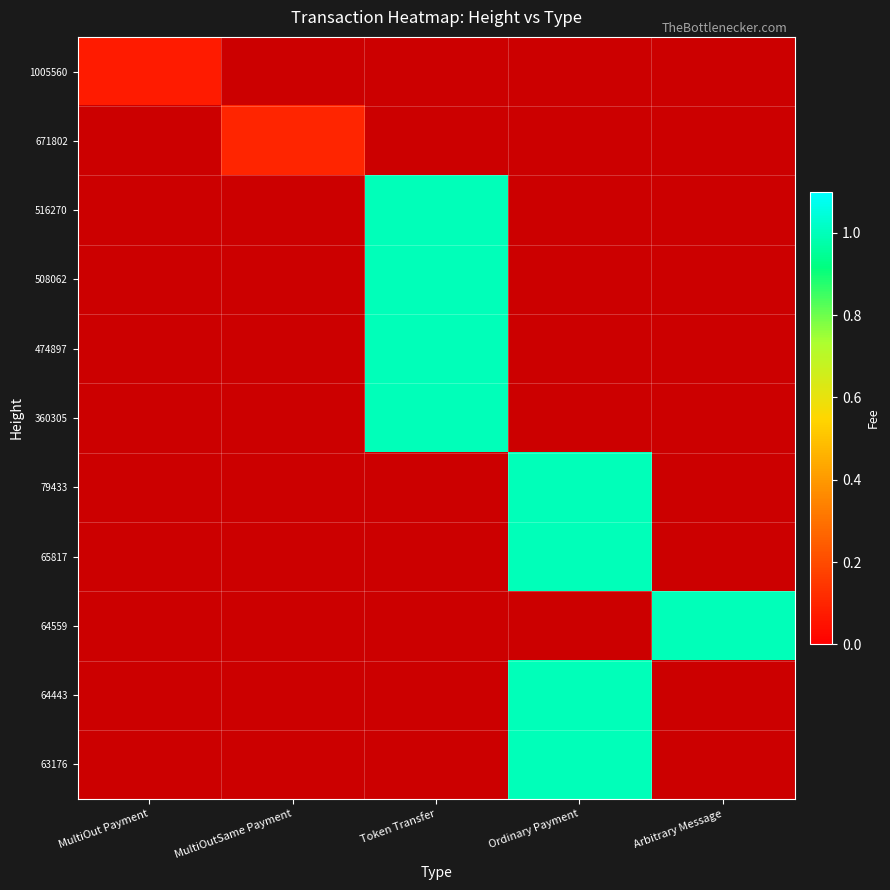

List the labels in order of 64443 value, largest first.

MultiOut Payment, MultiOutSame Payment, Token Transfer, Ordinary Payment, Arbitrary Message